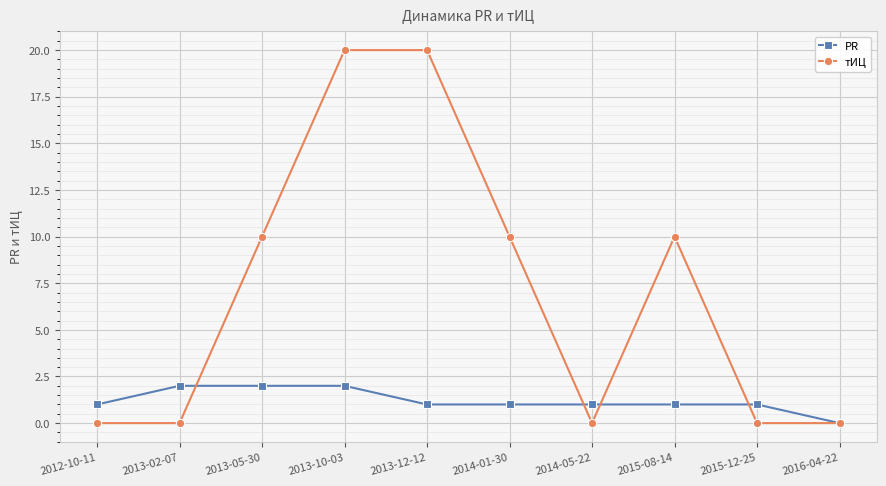

Which series has the largest range (max minus min)?

тИЦ